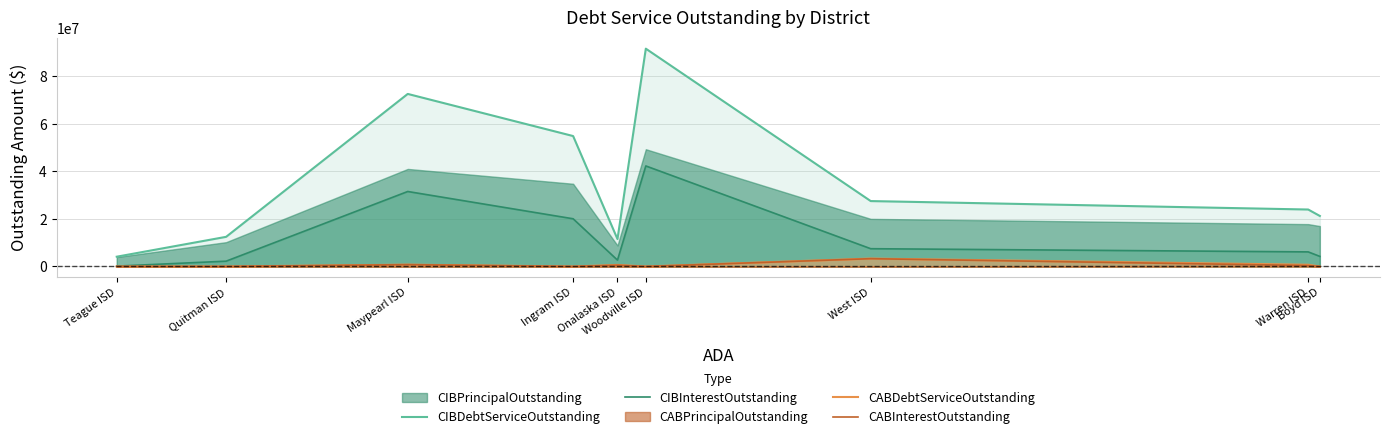

True or false: CIBInterestOutstanding and CABDebtServiceOutstanding cross at least once.

False